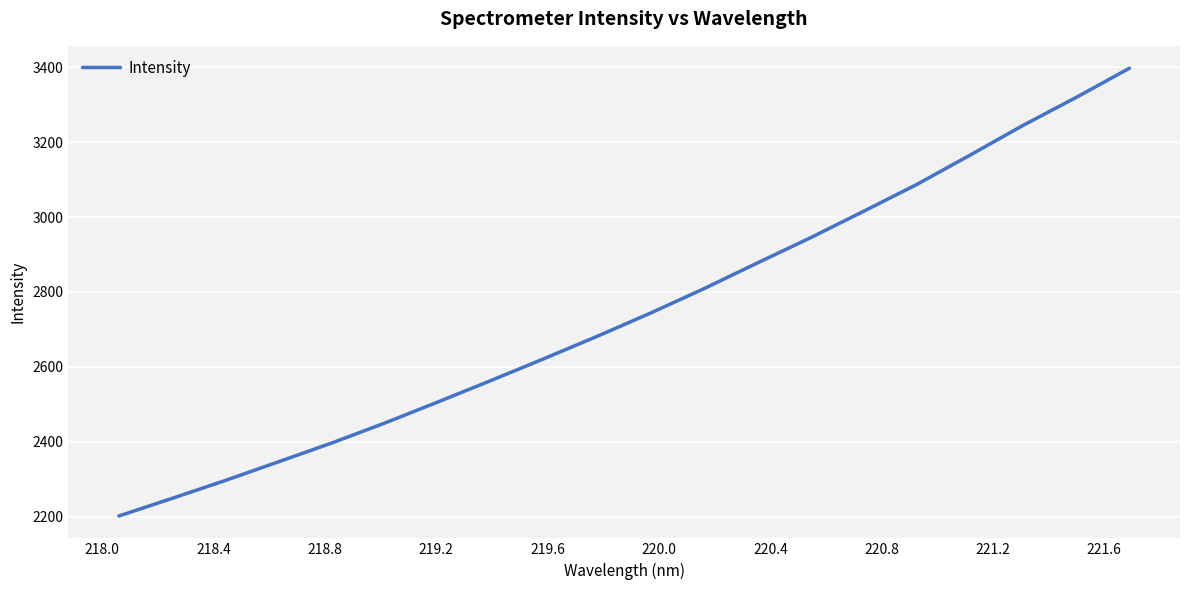

What is the difference between the maximum and minimum values?

1196.5